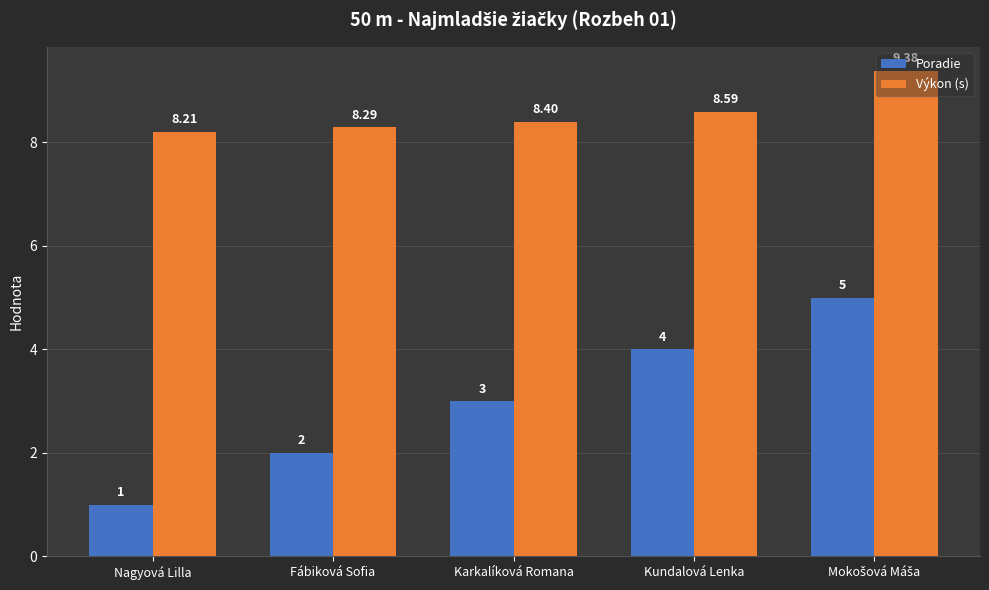

What is the label of the 2nd bar from the left?

Fábiková Sofia